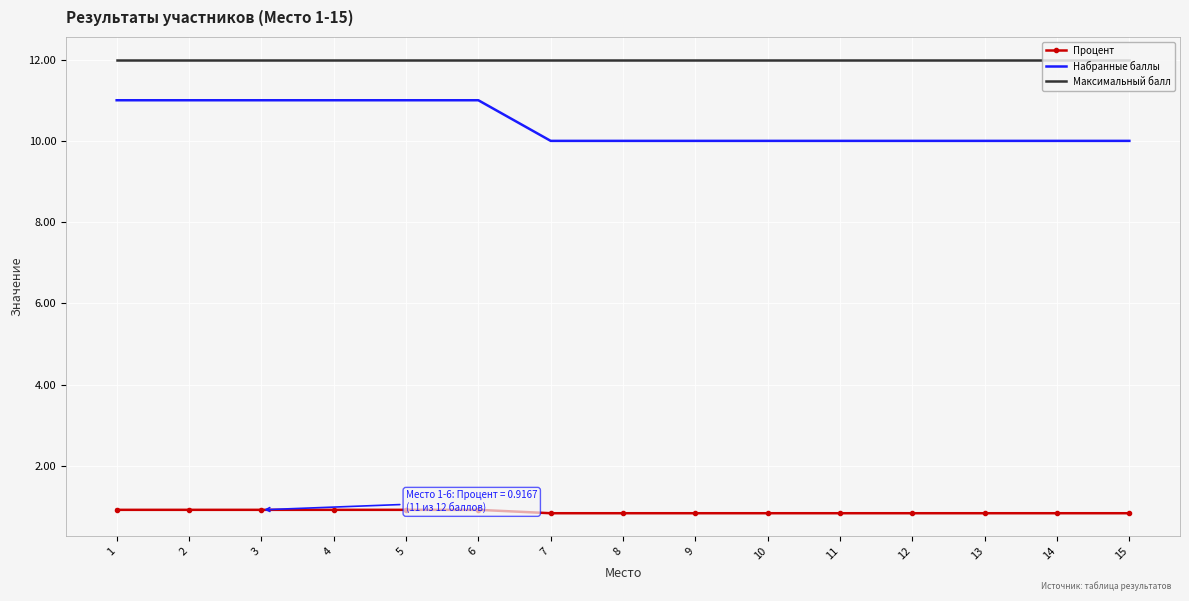

Reading left to right, what are all the values shown in this chart?

Процент: 1=0.9	2=0.9	3=0.9	4=0.9	5=0.9	6=0.9	7=0.8	8=0.8	9=0.8	10=0.8	11=0.8	12=0.8	13=0.8	14=0.8	15=0.8
Набранные баллы: 1=11.0	2=11.0	3=11.0	4=11.0	5=11.0	6=11.0	7=10.0	8=10.0	9=10.0	10=10.0	11=10.0	12=10.0	13=10.0	14=10.0	15=10.0
Максимальный балл: 1=12.0	2=12.0	3=12.0	4=12.0	5=12.0	6=12.0	7=12.0	8=12.0	9=12.0	10=12.0	11=12.0	12=12.0	13=12.0	14=12.0	15=12.0